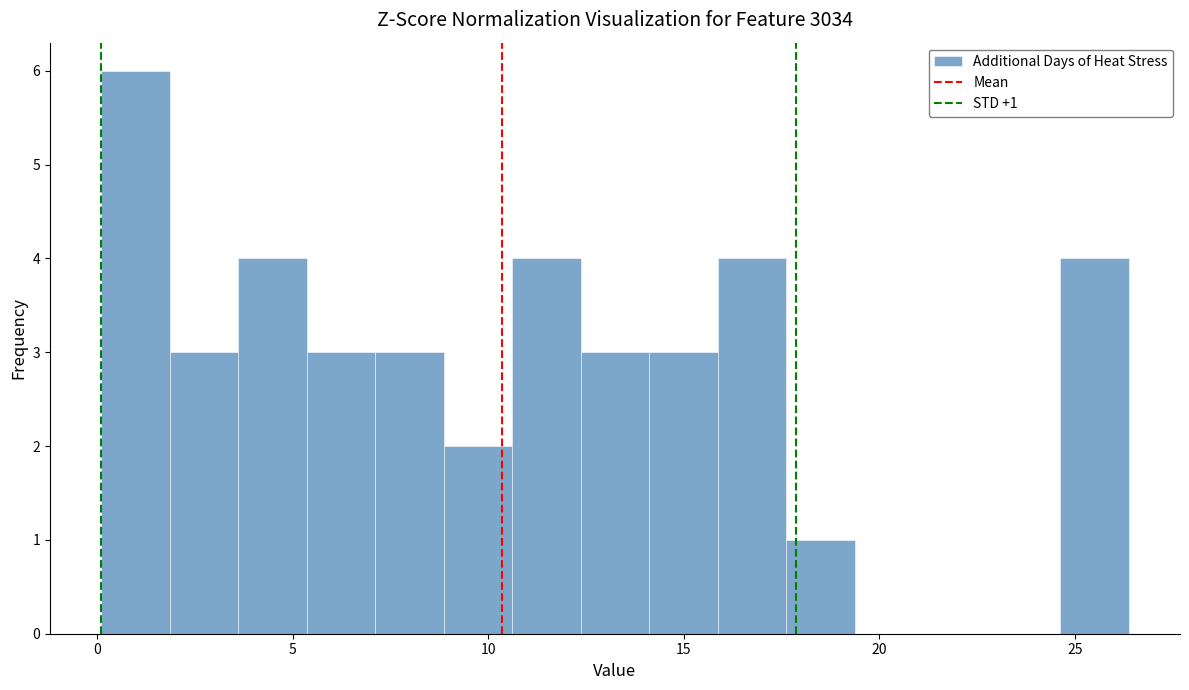

Around what value on the x-axis is the tallest bar? Give the approximate position of its centre, as read against the axis.

1.0